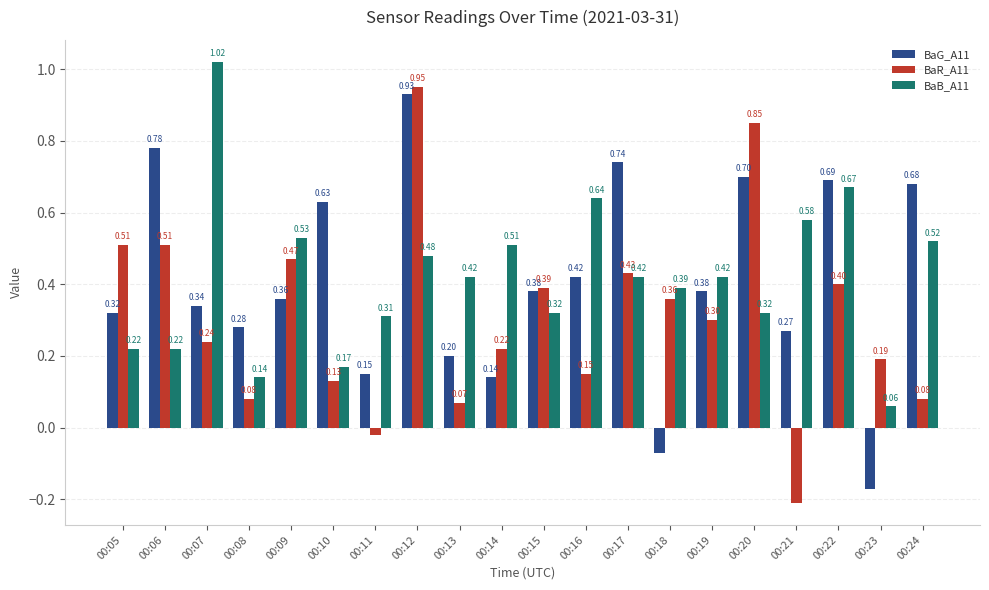

What are all the series names shown in the legend?

BaG_A11, BaR_A11, BaB_A11